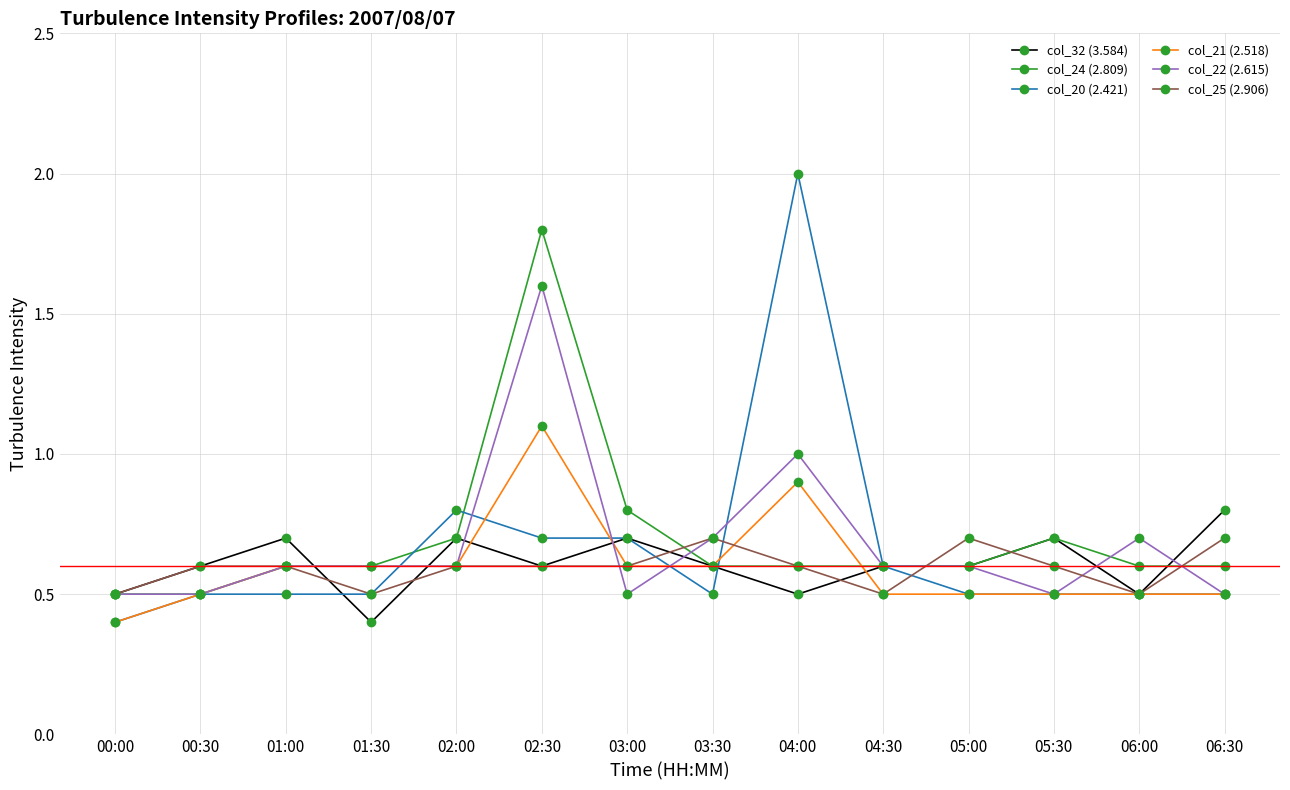

The col_20 (2.421) series shows 0.7 at 02:30. True or false?

True